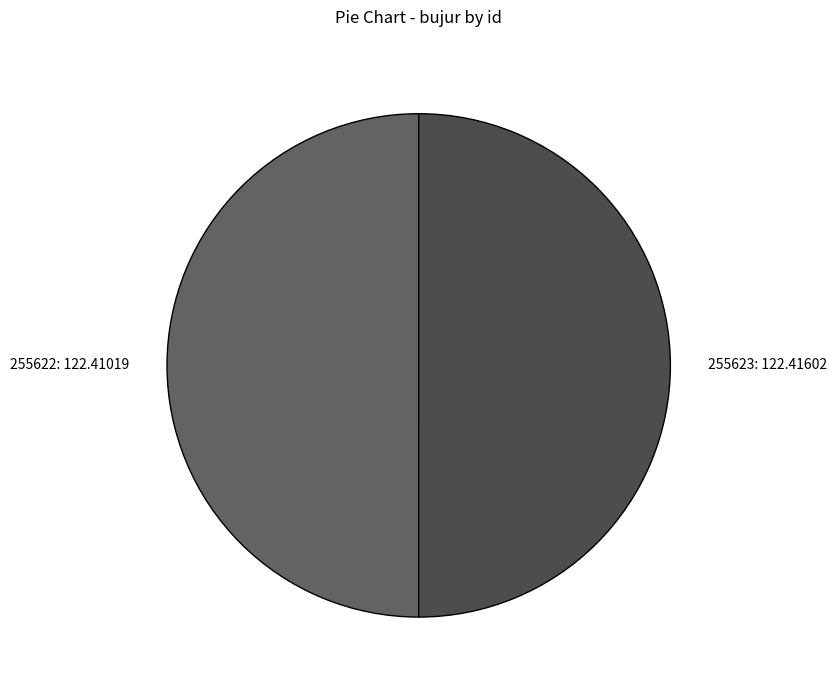

Do 255623 and 255622 together represent more than half of the pie?

Yes